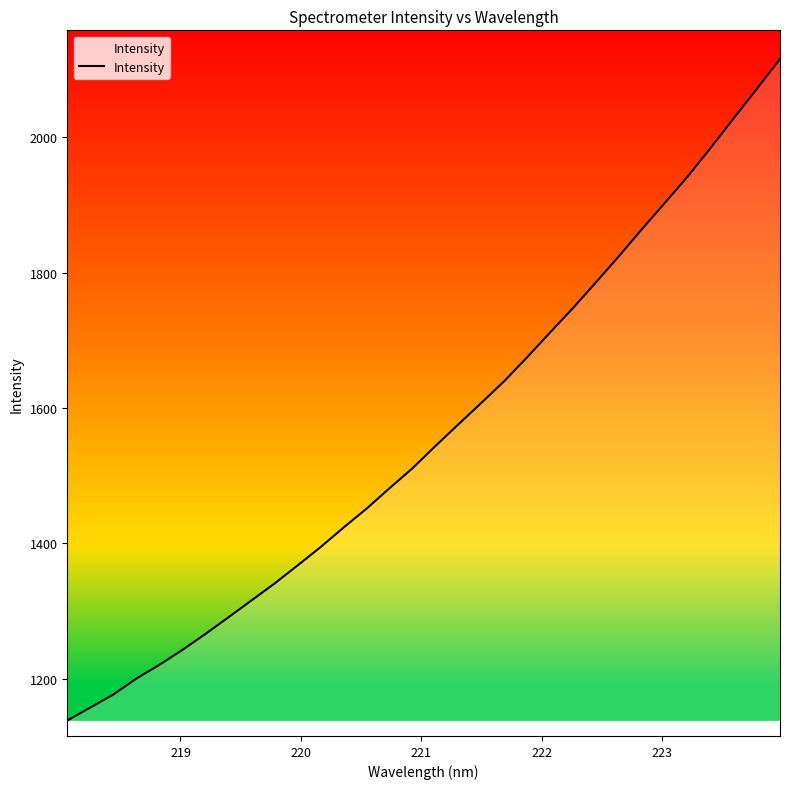

What is the minimum value shown in the chart?

1138.0